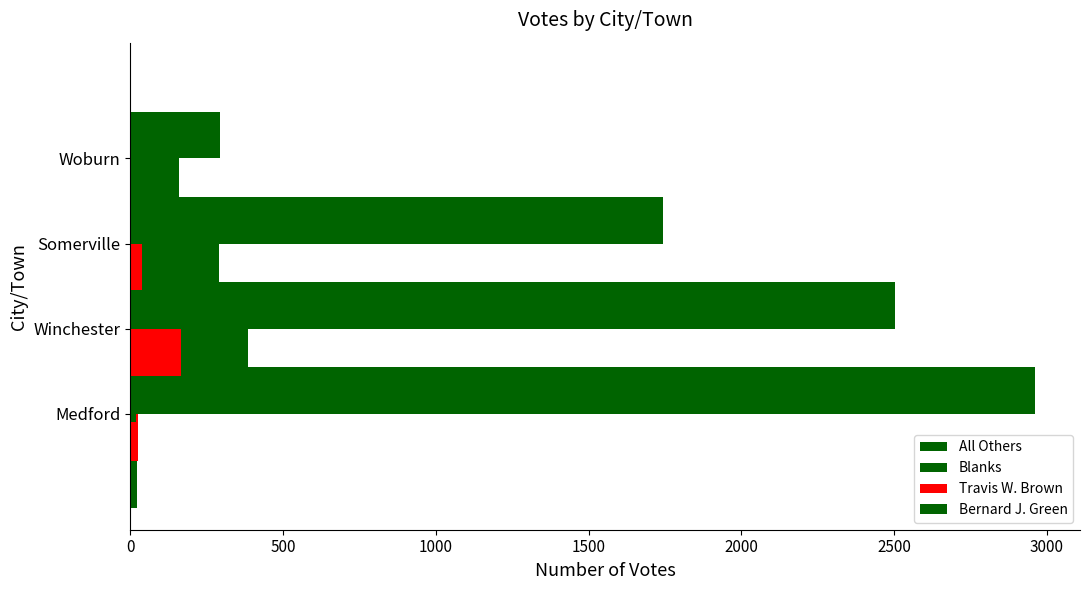

Does the chart contain stacked bars?

No